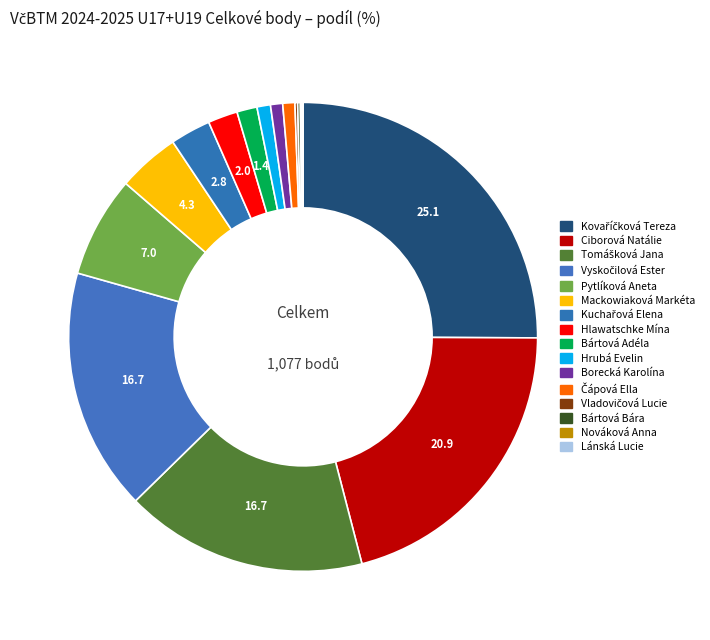

What is the smallest slice in the pie chart?

Nováková Anna